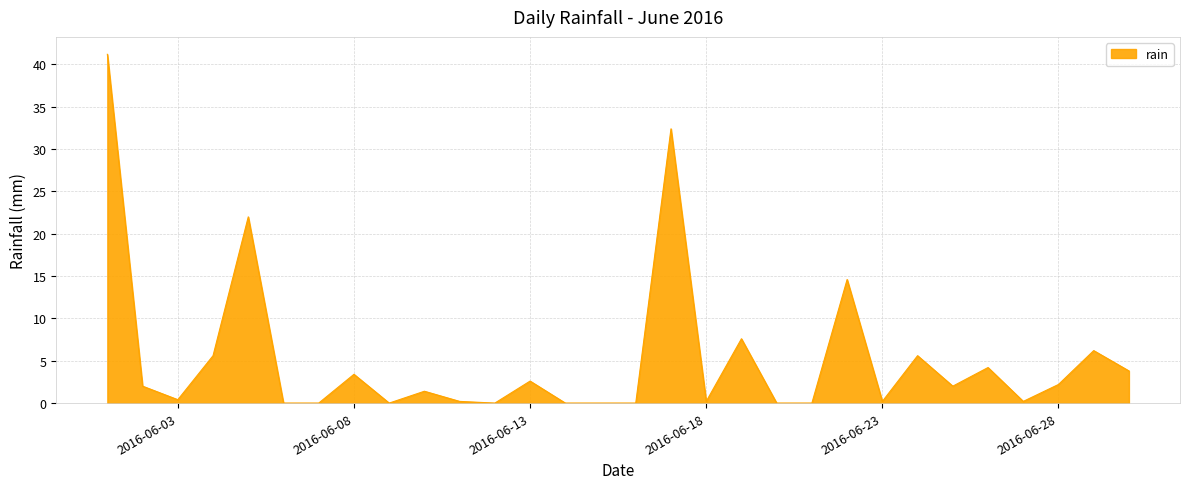

What is the difference between the maximum and minimum values?

41.2